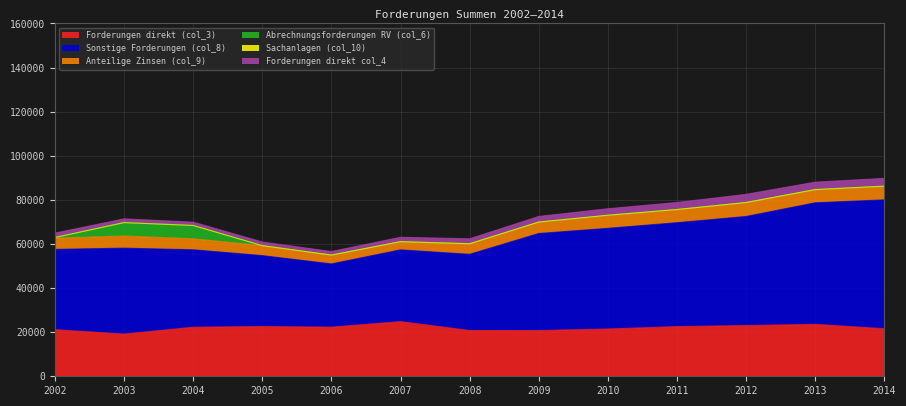

What is the approximate value of Sonstige Forderungen (col_8) at 2005?

32173